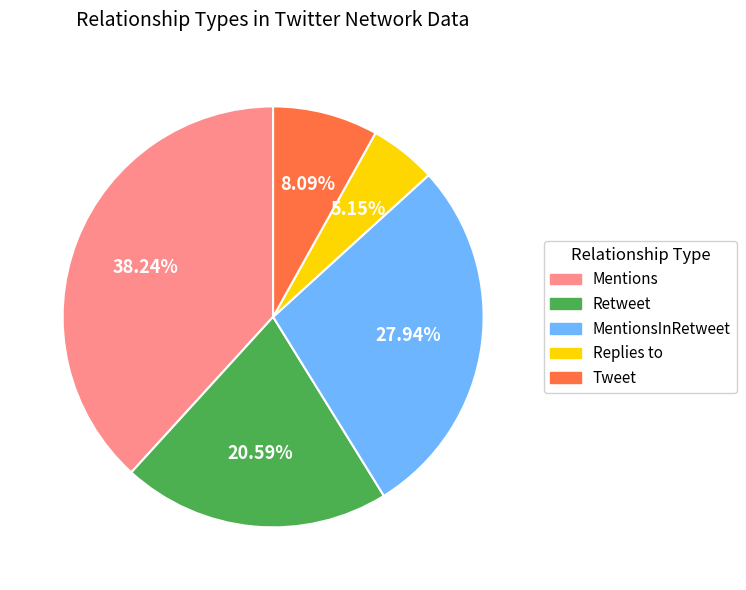

Is there a majority slice in this chart?

No